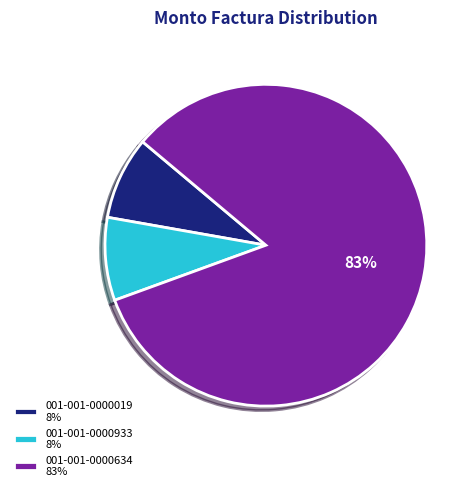

To the nearest percent, what portion does 001-001-0000019 8% represent?

8%